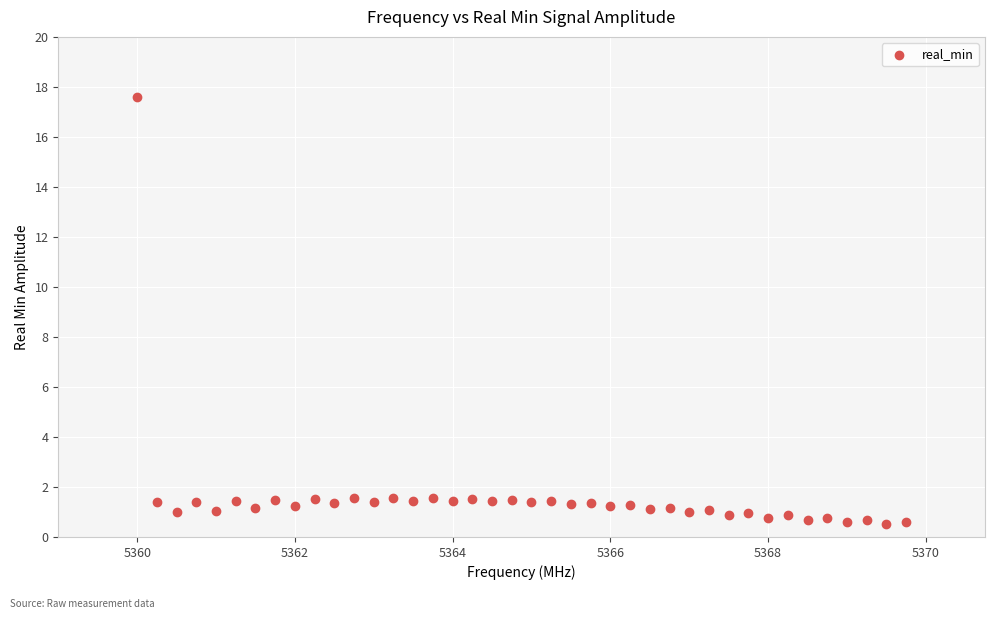

What is the range of X values (max minus min)?

9.8